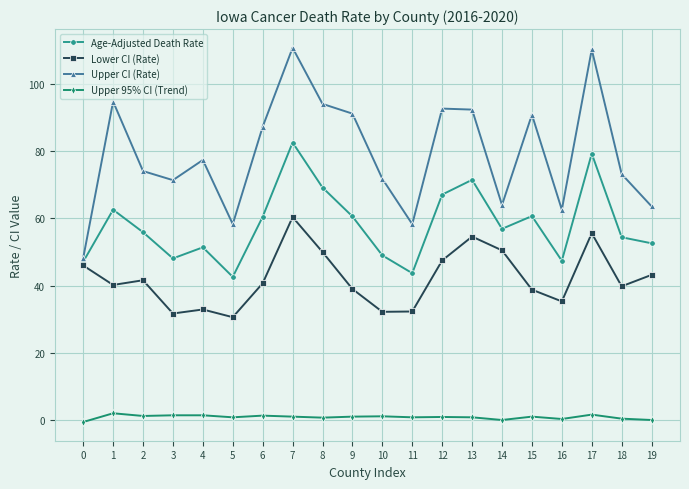

Which category has the lowest value in the Lower CI (Rate) series?

5